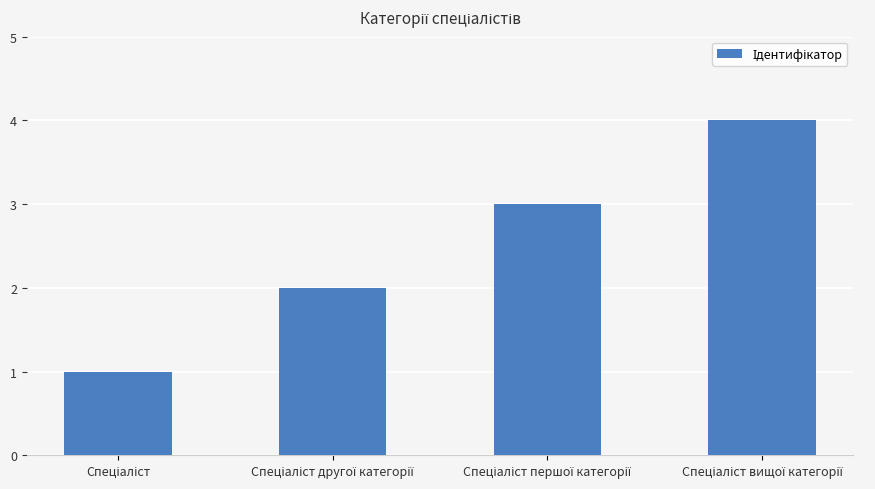

What is the maximum value shown in the chart?

4